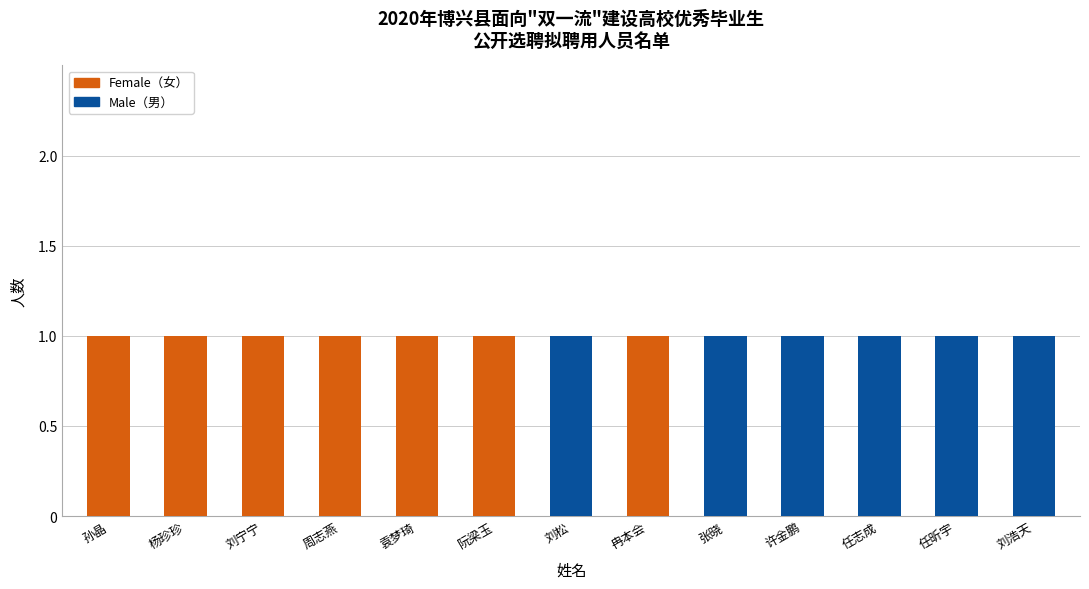

Are the bars horizontal?

No